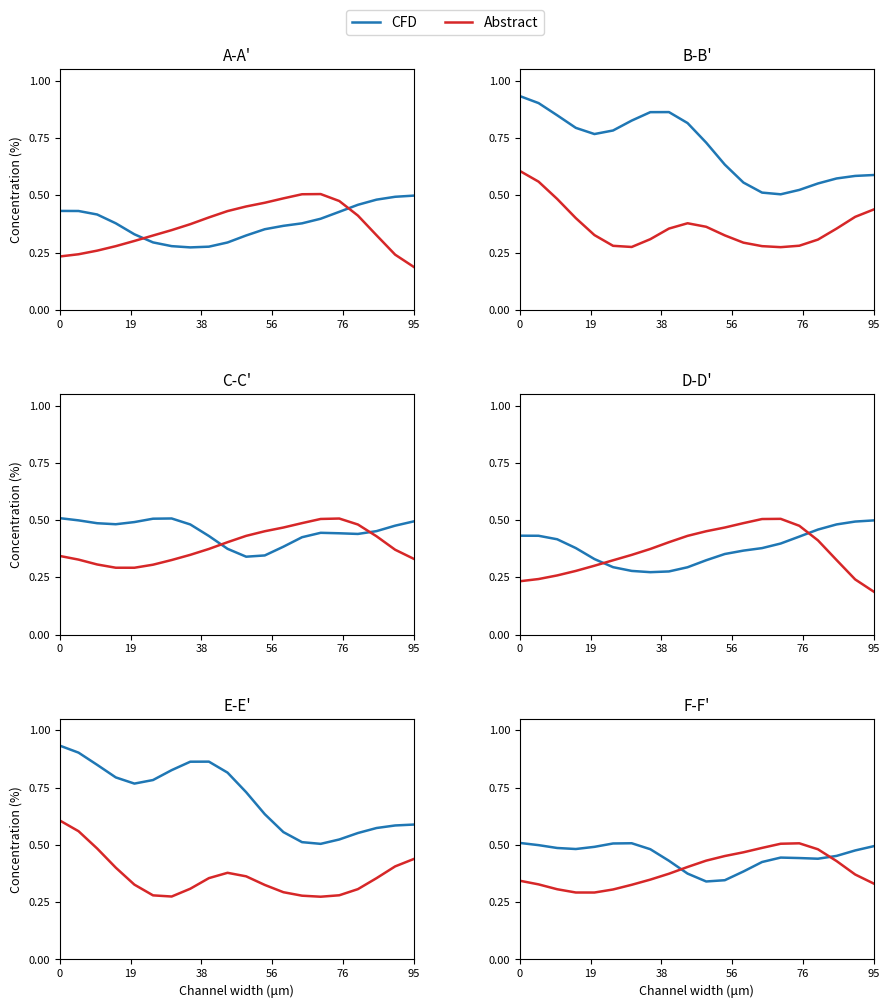

What are all the series names shown in the legend?

CFD, Abstract